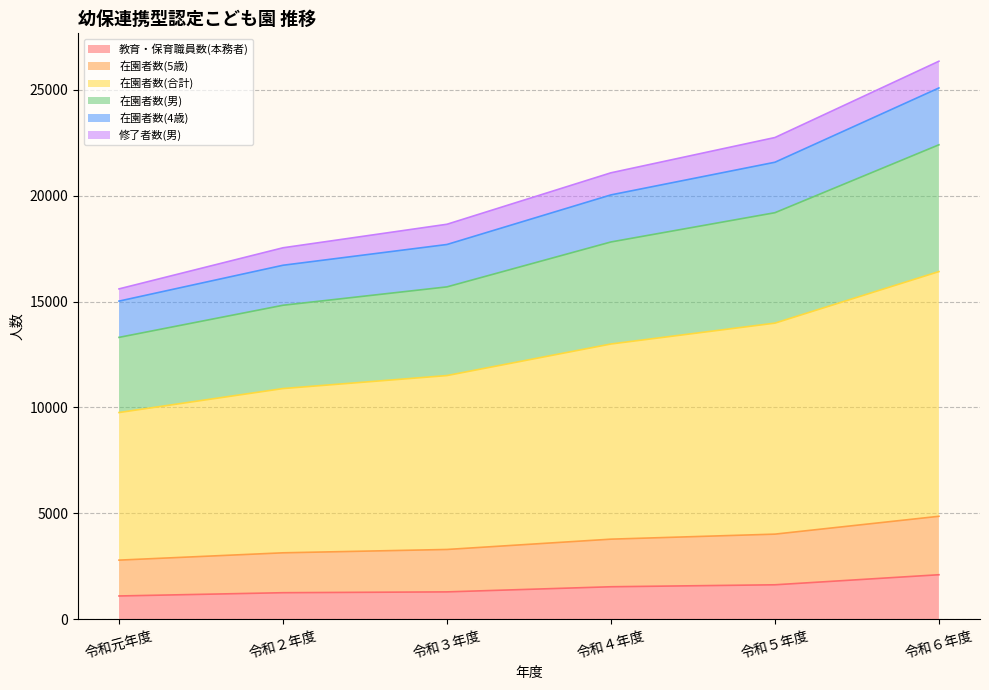

True or false: 在園者数(4歳) and 在園者数(合計) cross at least once.

False